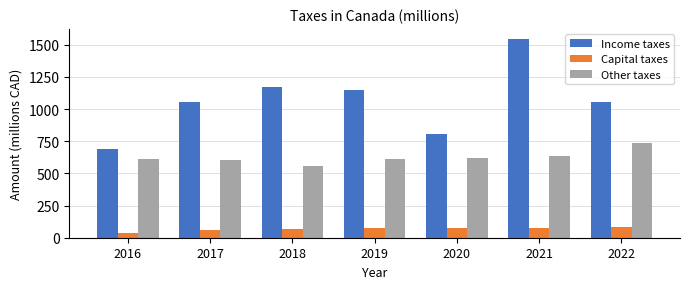

At which category is the sum across all series the highest?

2021